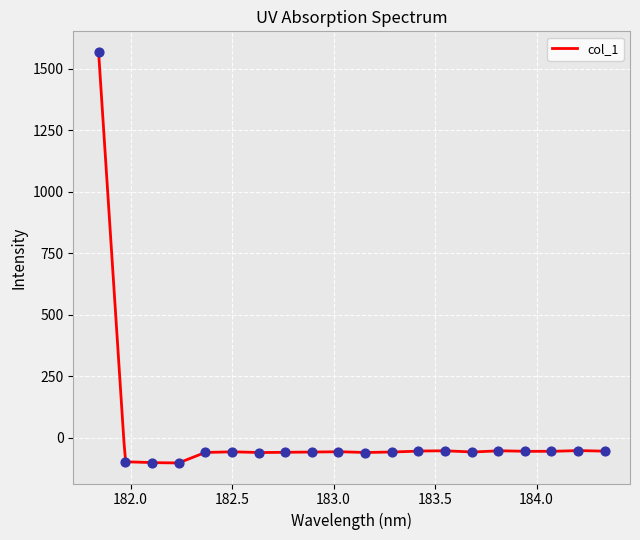

Which has a higher value, 183.6800245112 or 183.9423730432?

183.9423730432